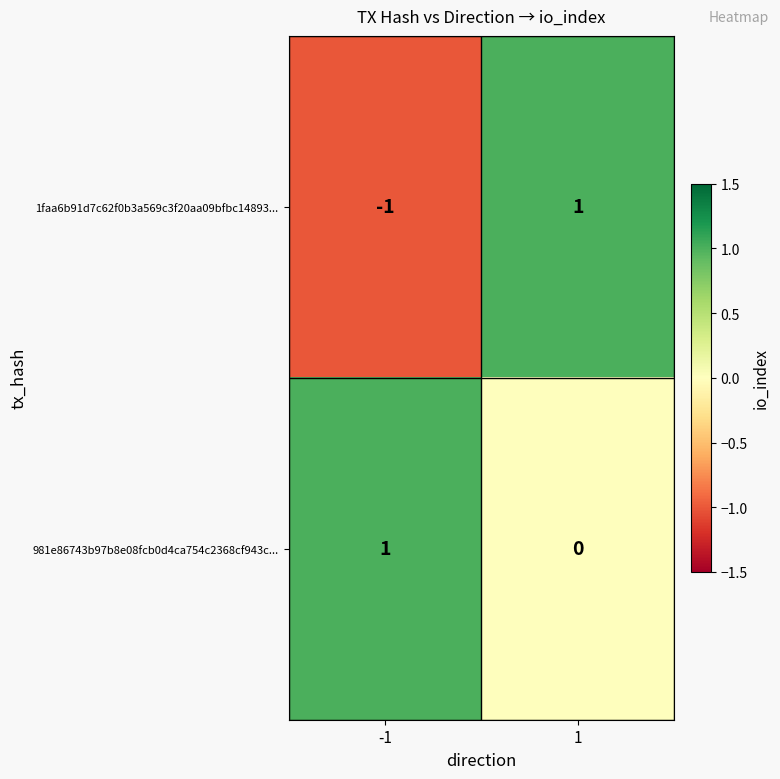

True or false: 1faa6b91d7c62f0b3a569c3f20aa09bfbc14893... has a value of 1 at 1.

True